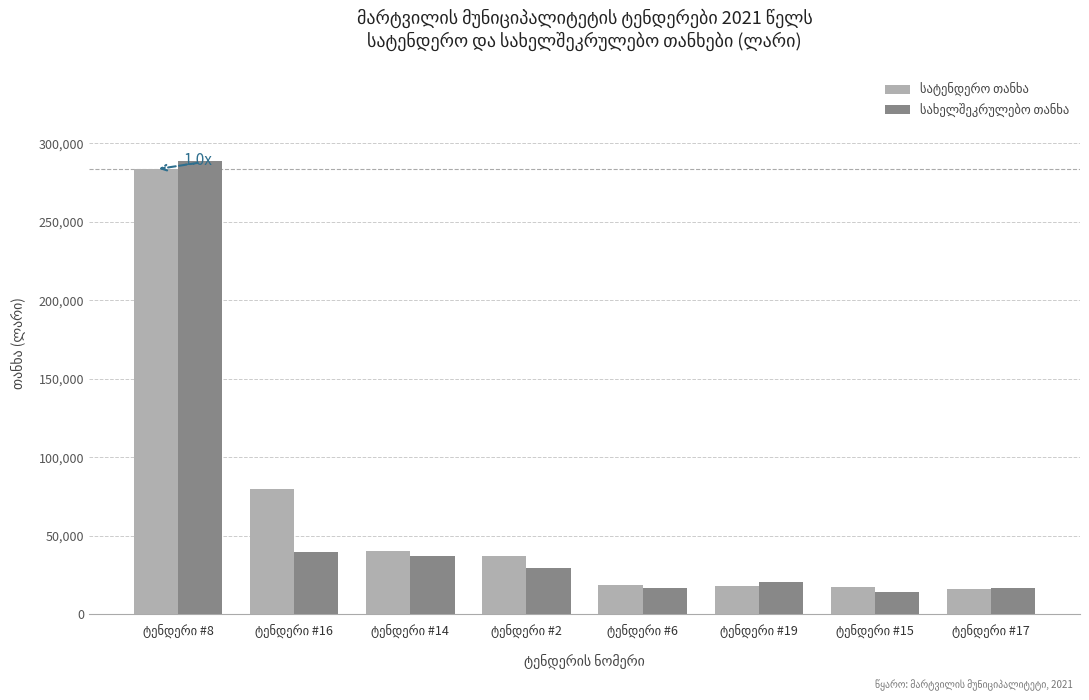

Which category has the lowest value across all series?

ტენდერი #15